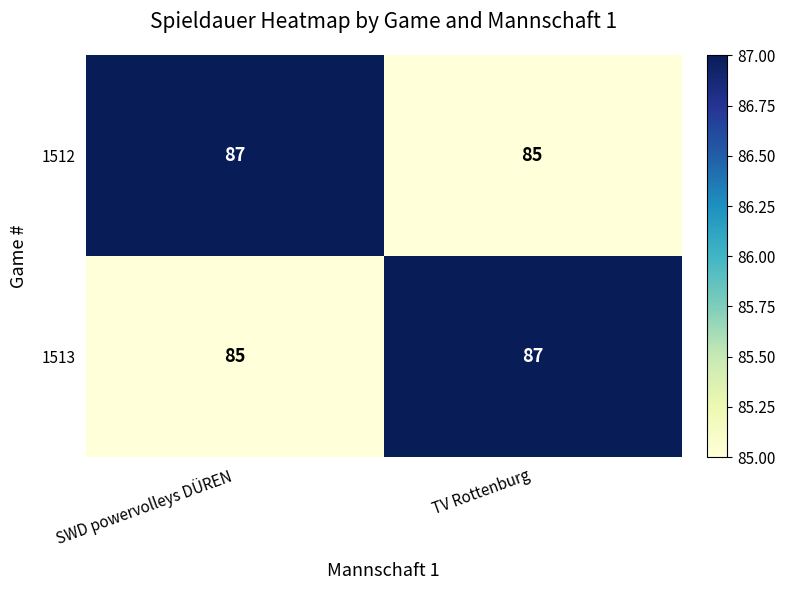

Rank the series at SWD powervolleys DÜREN from lowest to highest value.

1513, 1512